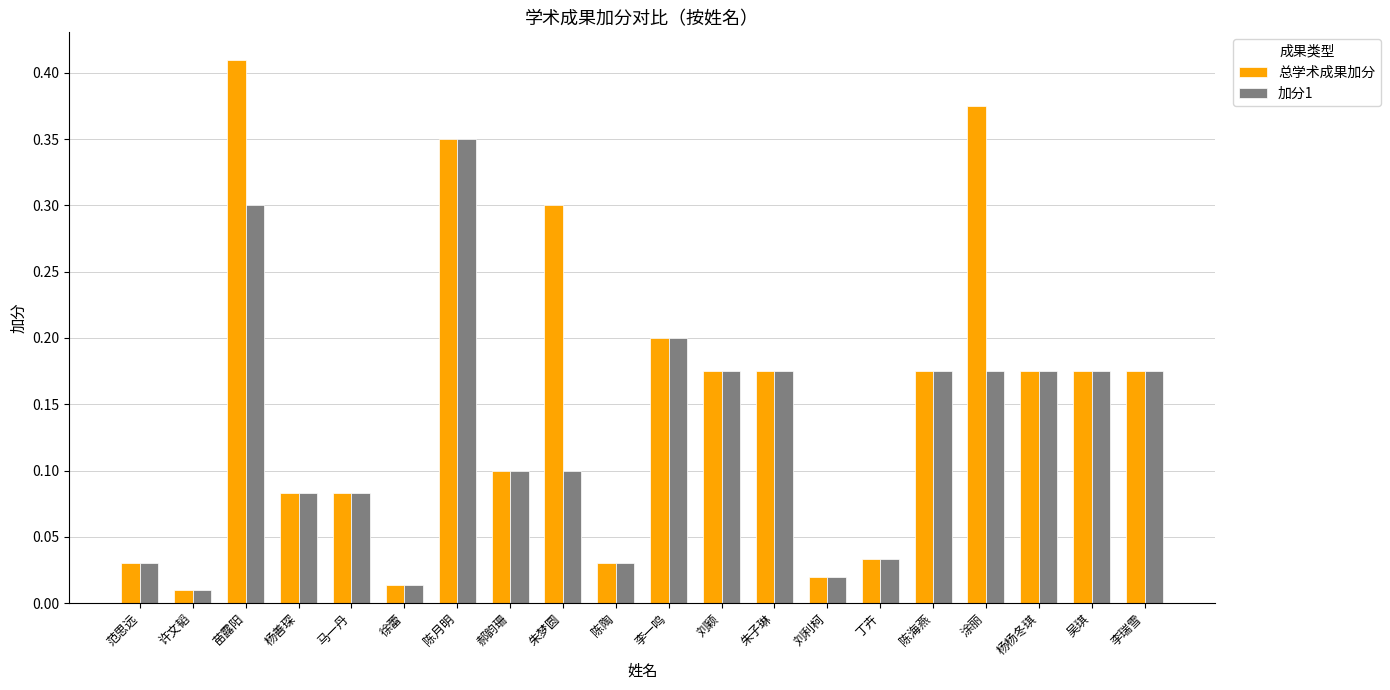

At which label does 总学术成果加分 reach its peak?

苗露阳